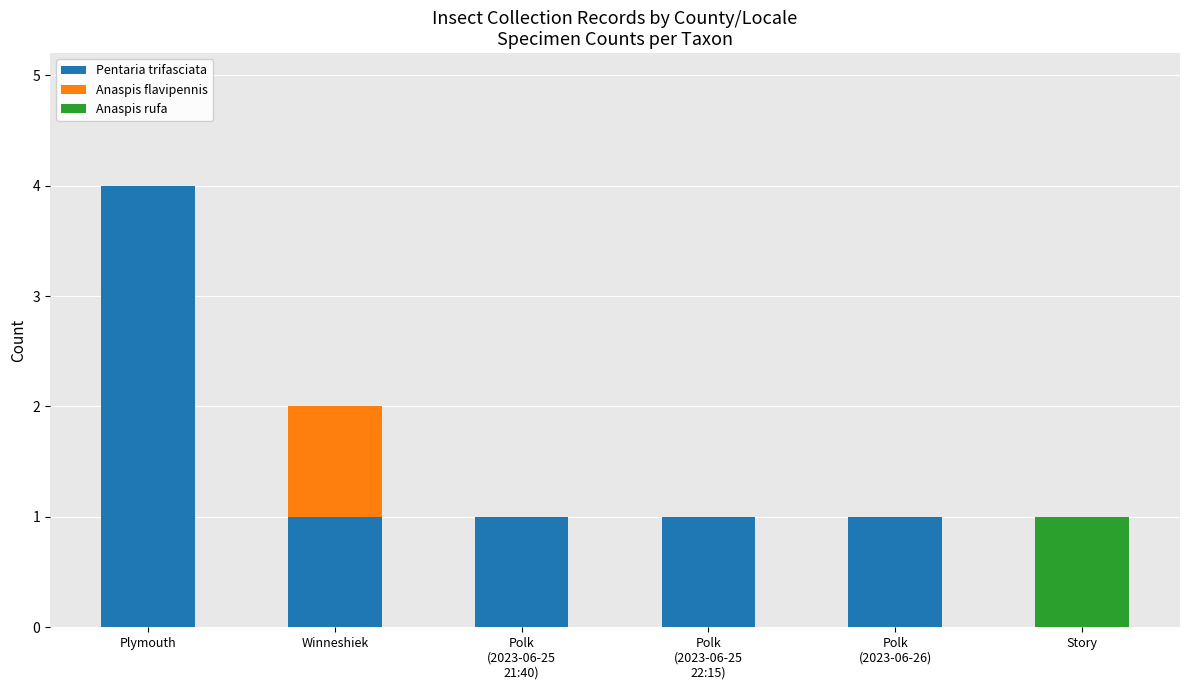

What is the highest value of the Pentaria trifasciata series?

4